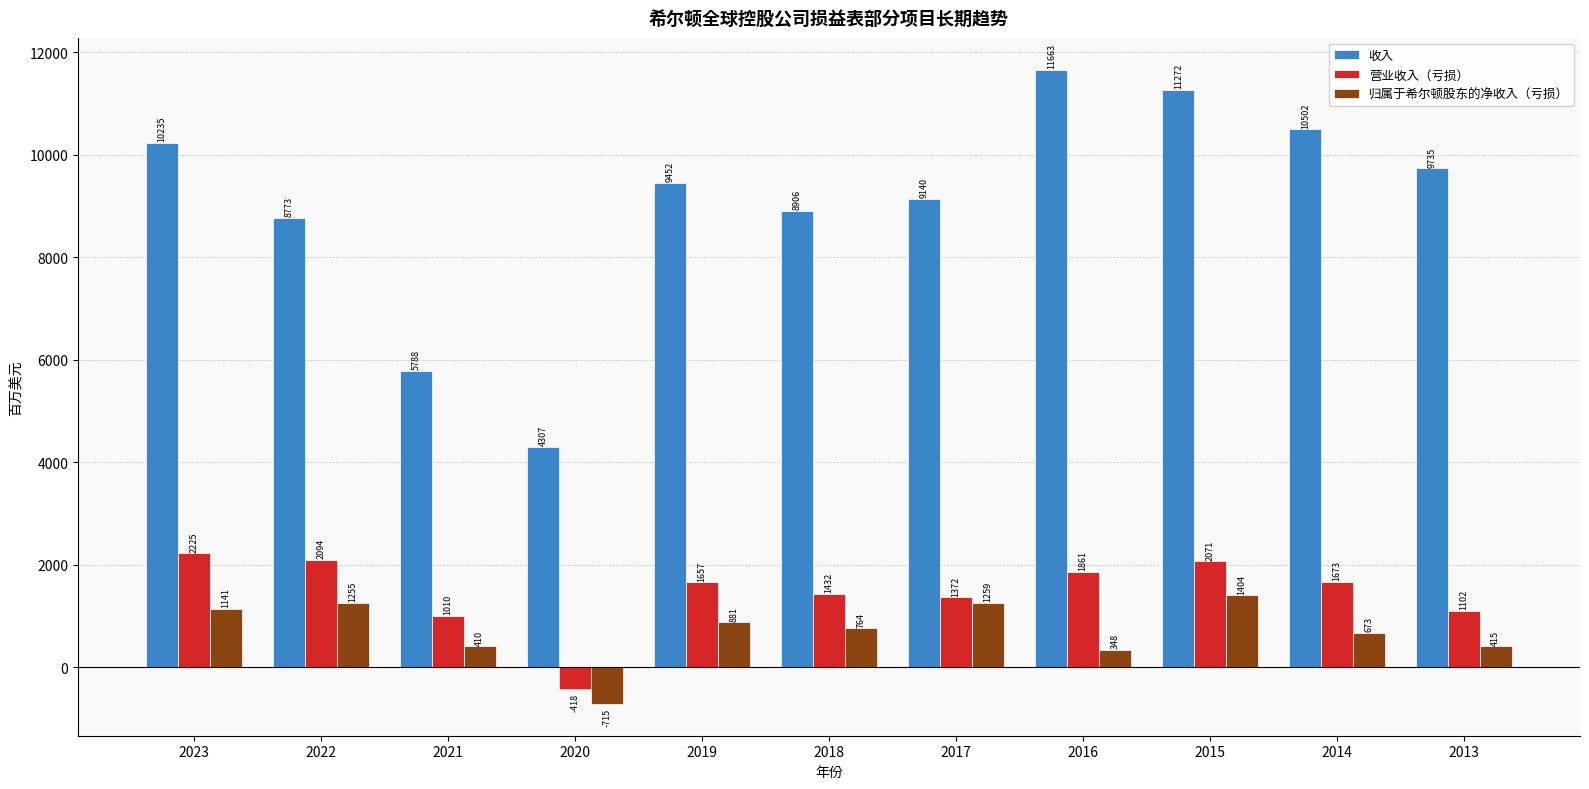

True or false: 营业收入（亏损） has a value of 1102 at 2013.

True